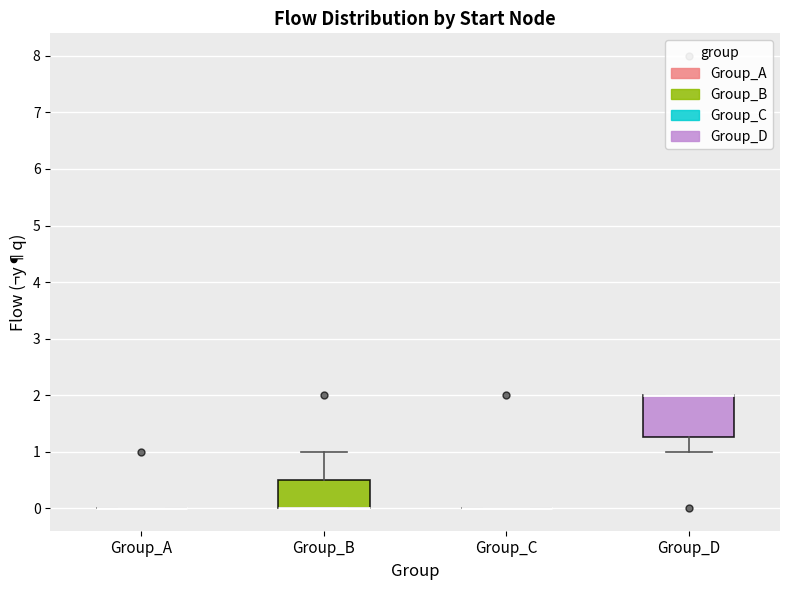

Reading left to right, transcribe this box plot: for each box, give where its median line is, the range the box spans, and where its two whiskers end, as read against the y-axis. The values are not printed on the chart, so give them approximately, as read against the axis.

Group_A: box collapsed to a line at 0.0, whiskers 0.0 to 0.0
Group_B: median 0.0 (drawn on the box's lower edge), box 0.0 to 0.5, whiskers 0.0 to 1.0
Group_C: box collapsed to a line at 0.0, whiskers 0.0 to 0.0
Group_D: median 2.0 (drawn on the box's upper edge), box 1.3 to 2.0, whiskers 1.0 to 2.0